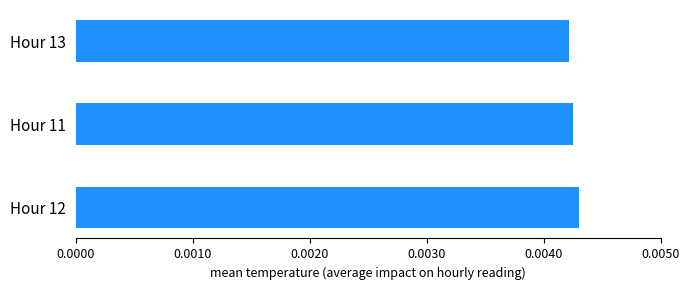

Count the values in the range 0 to 1.

3